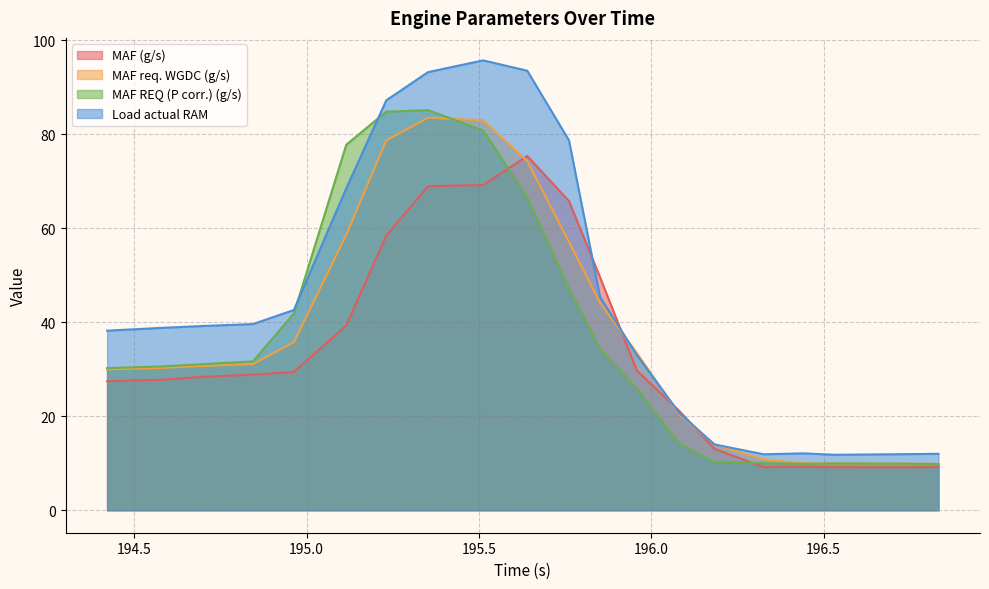

Where does the MAF (g/s) series first go above 28?

194.701